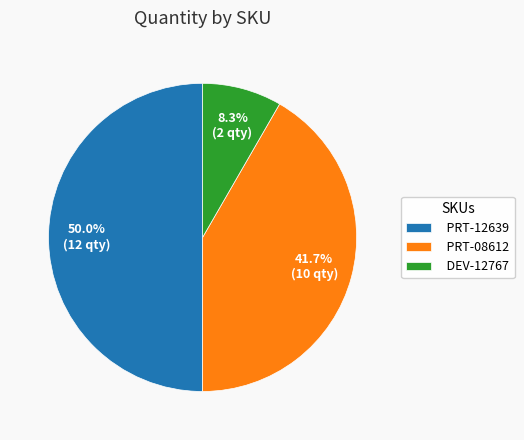

Count the number of slices in the pie.

3